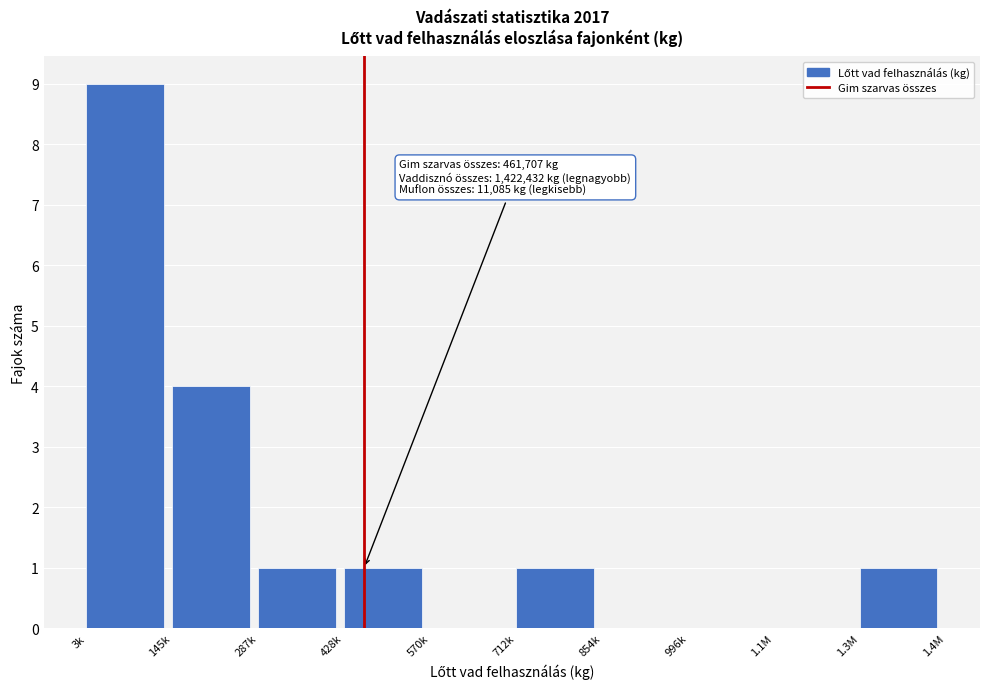

Reading left to right, list all the values displayed in this chart.

3k=9	145k=4	287k=1	428k=1	570k=0	712k=1	854k=0	996k=0	1.1M=0	1.3M=1